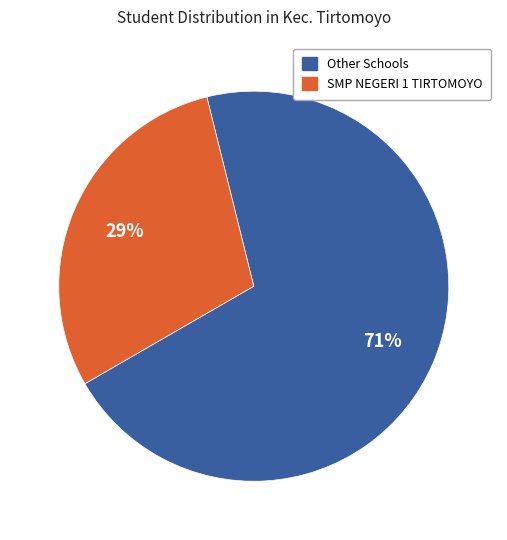

To the nearest percent, what is the average slice percentage?

50%